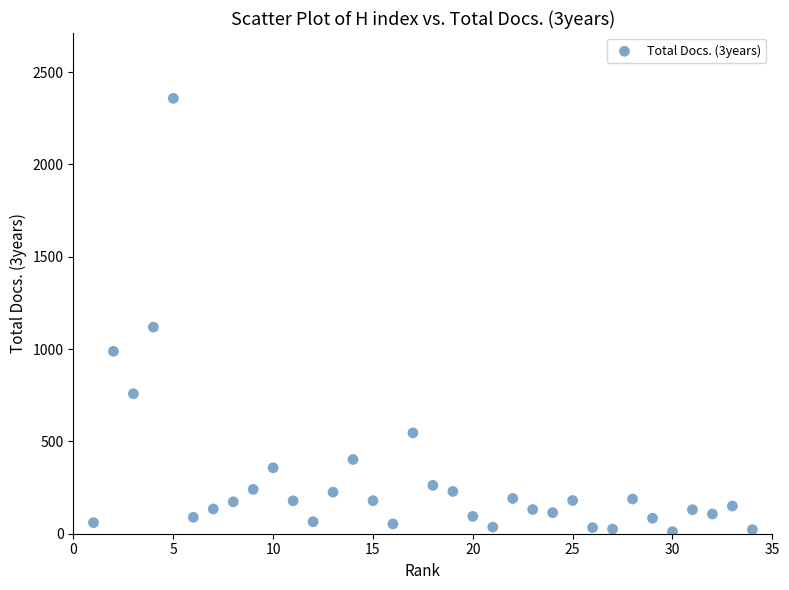

What is the range of X values (max minus min)?

33